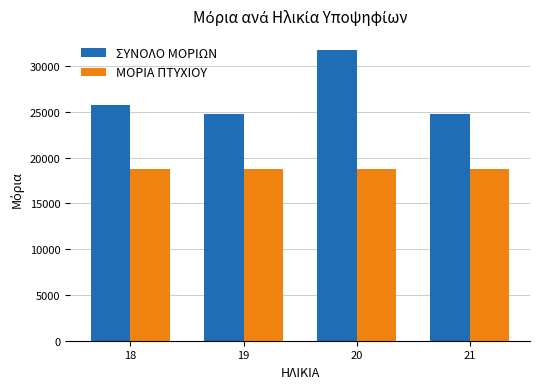

What is the difference between the maximum and minimum values in the ΜΟΡΙΑ ΠΤΥΧΙΟΥ series?

100